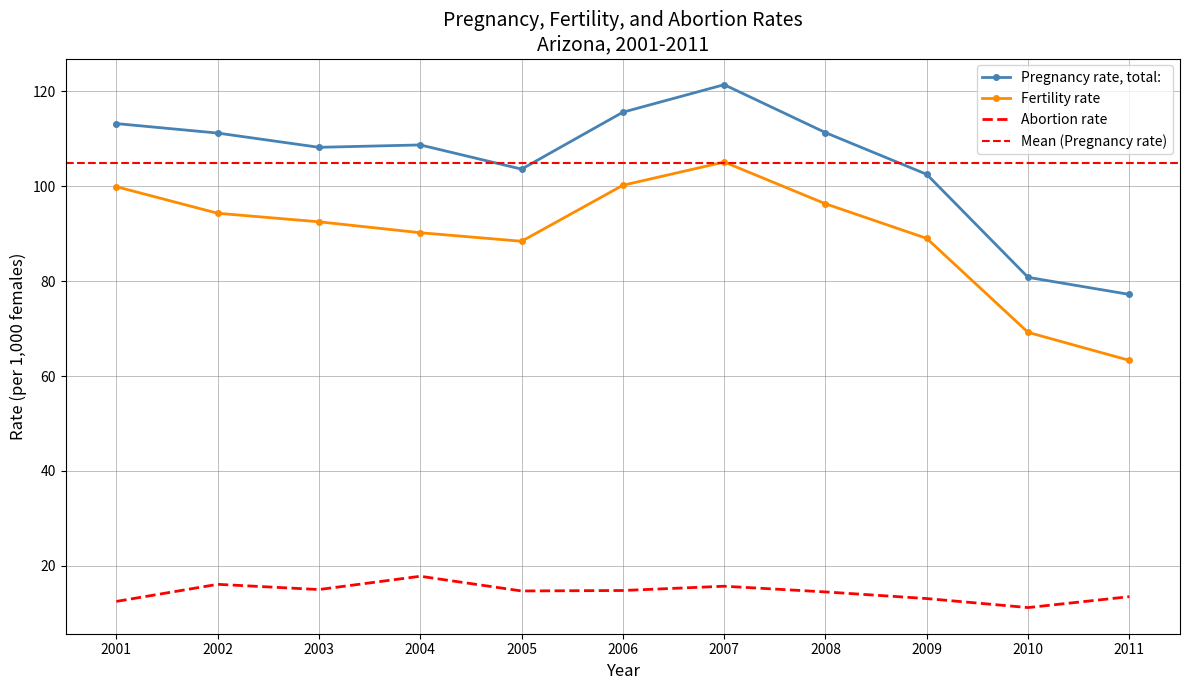

How many interior local peaks does the Pregnancy rate, total: series have?

2